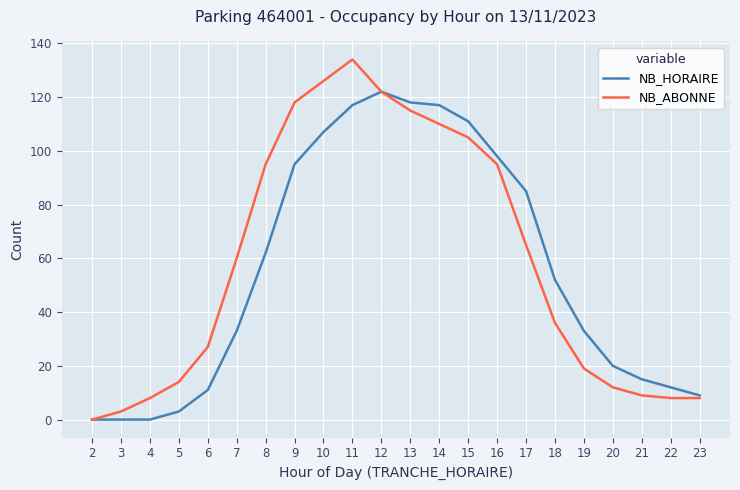

Rank the series by their maximum value, from lowest to highest.

NB_HORAIRE, NB_ABONNE